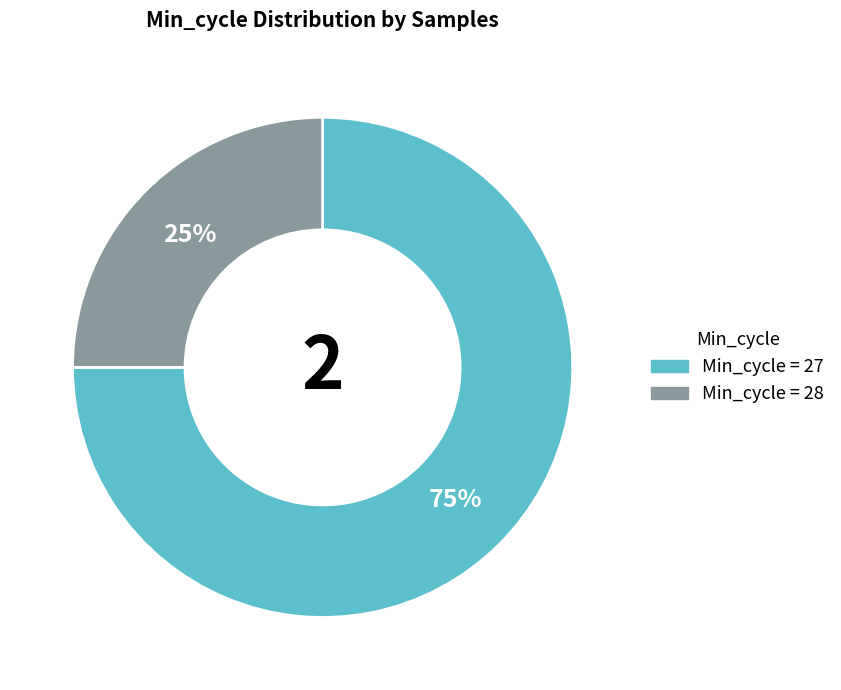

Is there any slice that represents more than half of the pie?

Yes